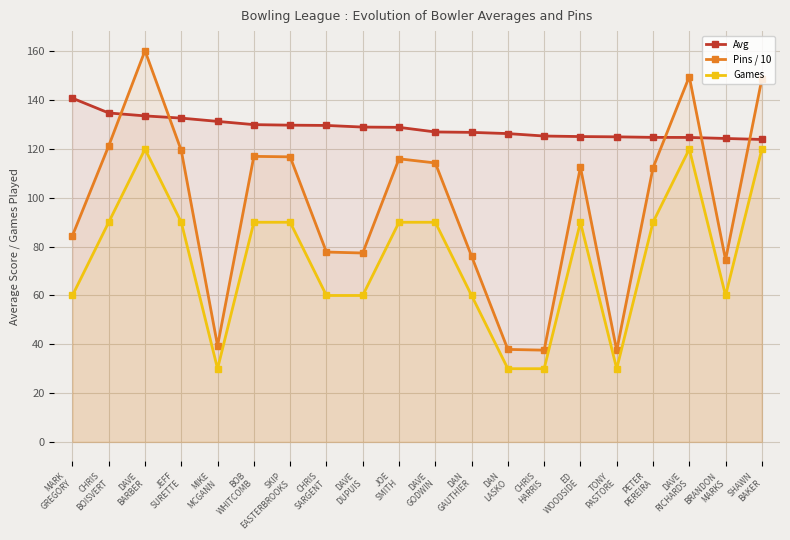

True or false: Pins / 10 and Games intersect in this chart.

False